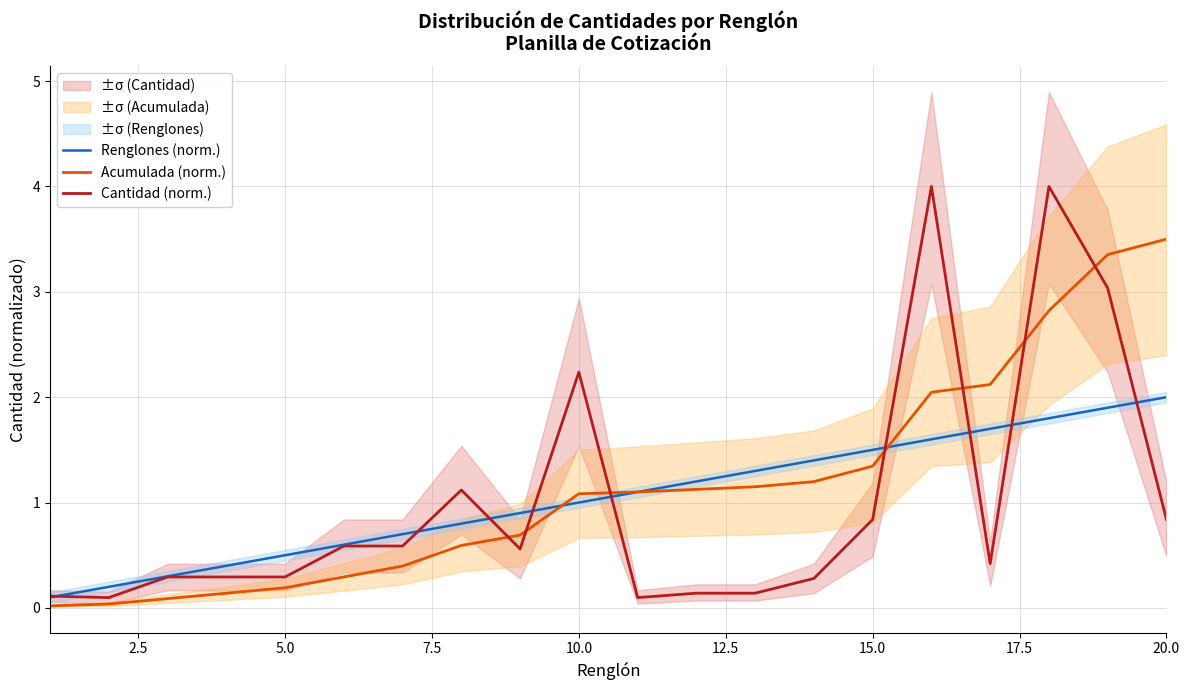

Is it true that Acumulada (norm.) equals 0.2 at 5.0?

True